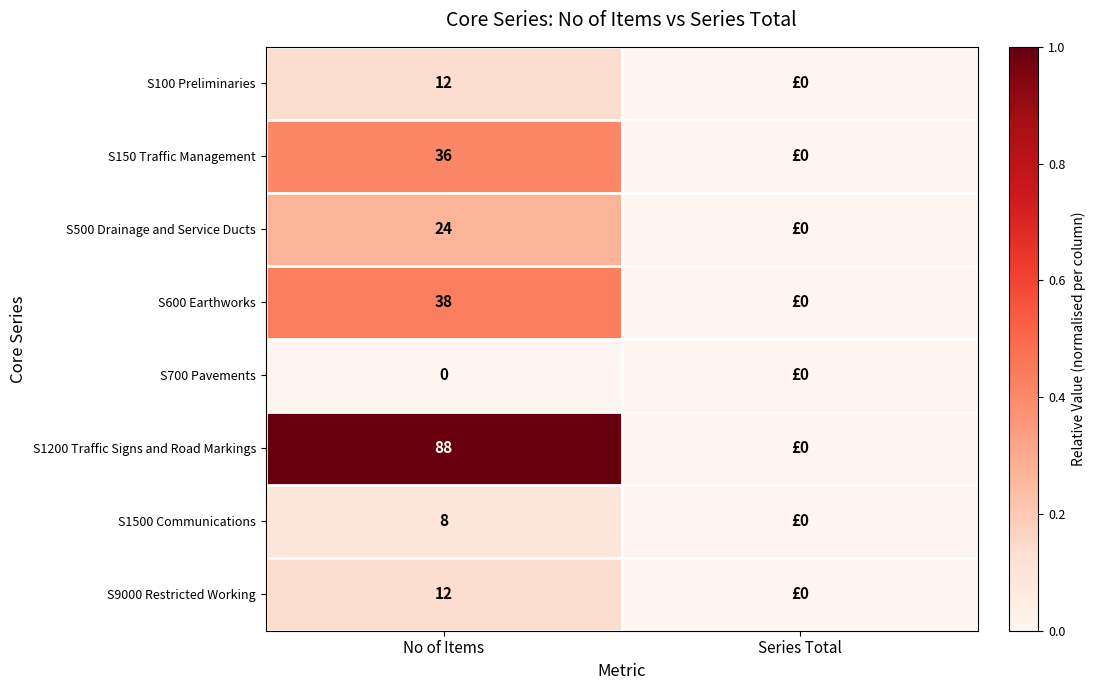

At how many categories does at least one series exceed 0?

1